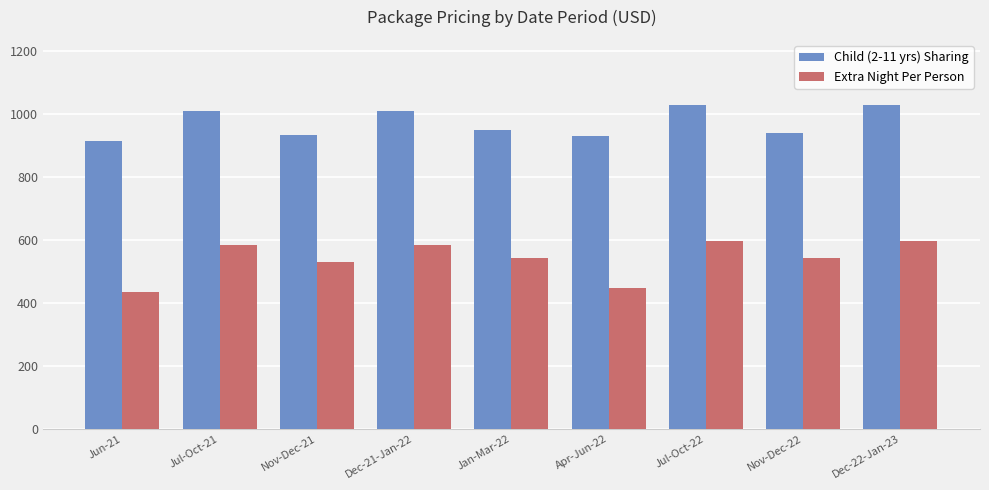

How many bars are there in each group?

2